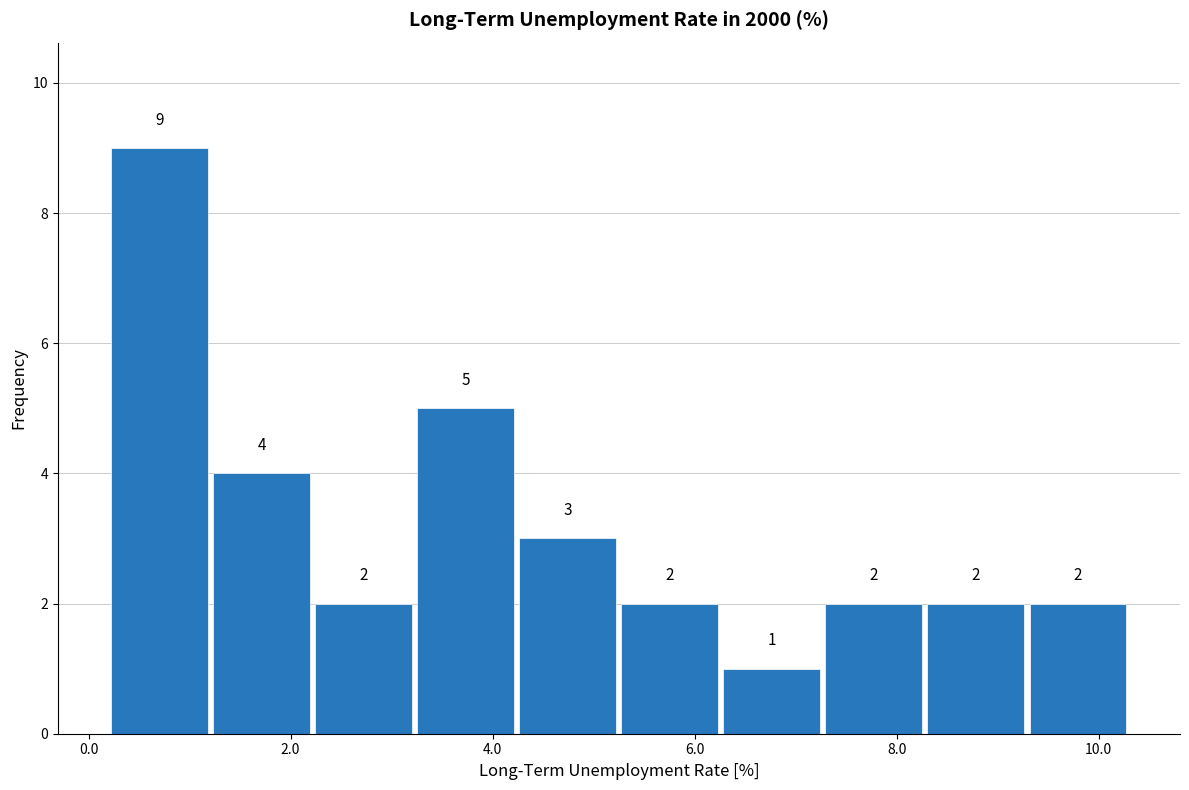

Reading left to right, transcribe this chart: for each bar, give the range it covers on the x-axis and its height. The bar edges are not printed on the chart, so give them approximately, as read against the axis.

0.2 to 1.2: 9
1.2 to 2.2: 4
2.2 to 3.2: 2
3.2 to 4.2: 5
4.2 to 5.2: 3
5.2 to 6.2: 2
6.2 to 7.2: 1
7.2 to 8.2: 2
8.2 to 9.2: 2
9.2 to 10.4: 2